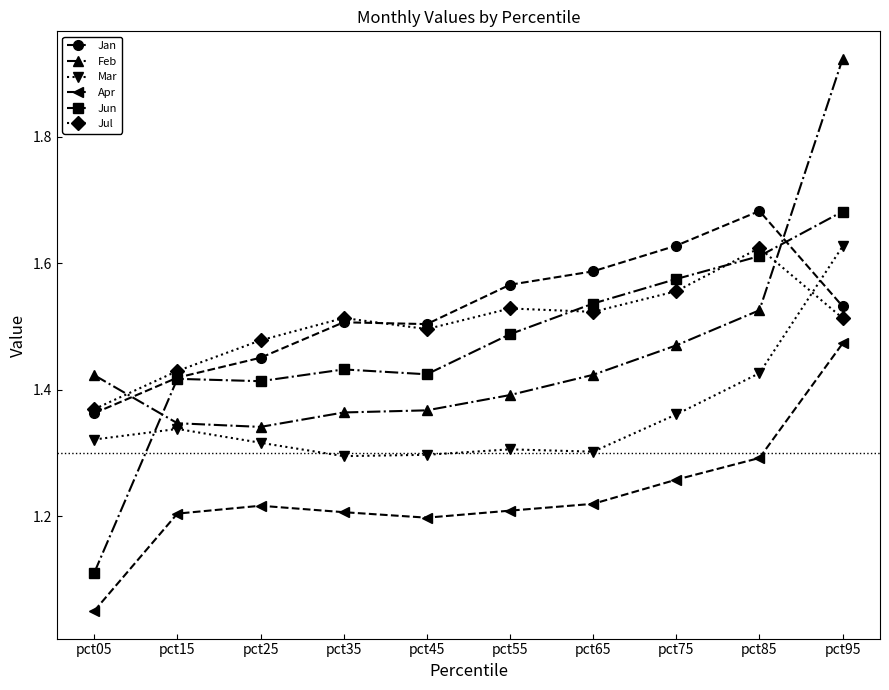

Which series changed the most between pct25 and pct65?

Jan